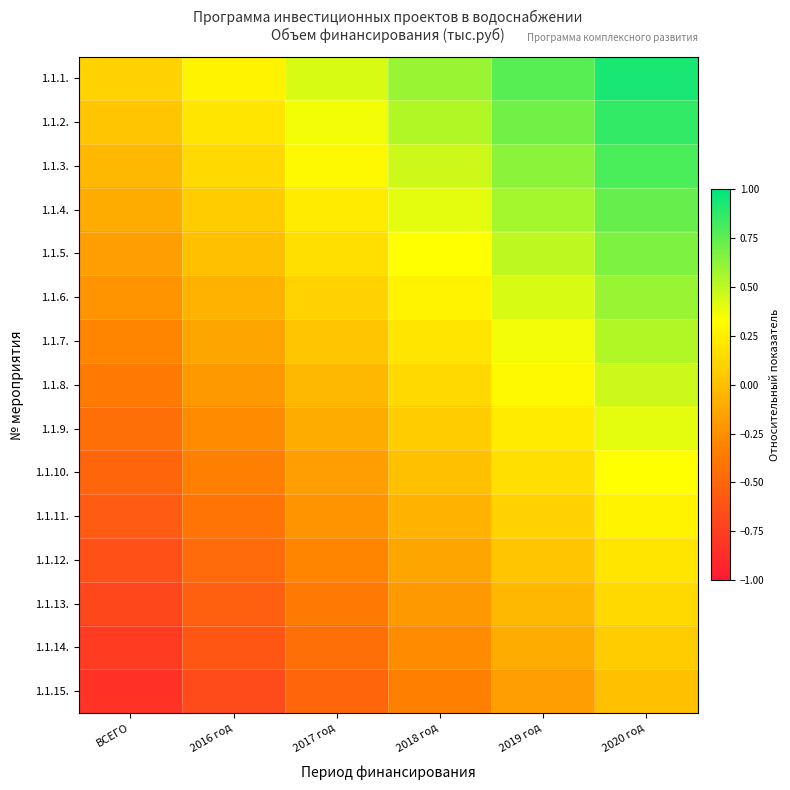

How many series are shown in this chart?

15